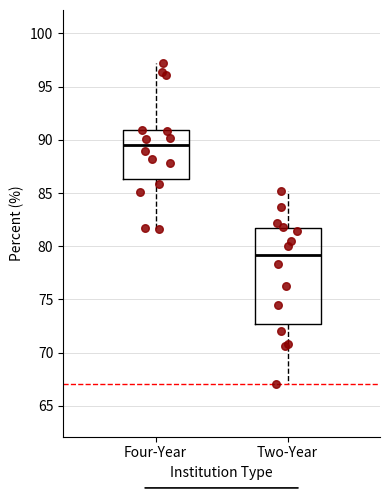

Reading left to right, transcribe this box plot: for each box, give where its median line is, the range the box spans, and where its two whiskers end, as read against the y-axis. The values are not printed on the chart, so give them approximately, as read against the axis.

Four-Year: median 89.5, box 86.5 to 91.0, whiskers 81.5 to 97.0
Two-Year: median 79.0, box 72.5 to 81.5, whiskers 67.0 to 85.0